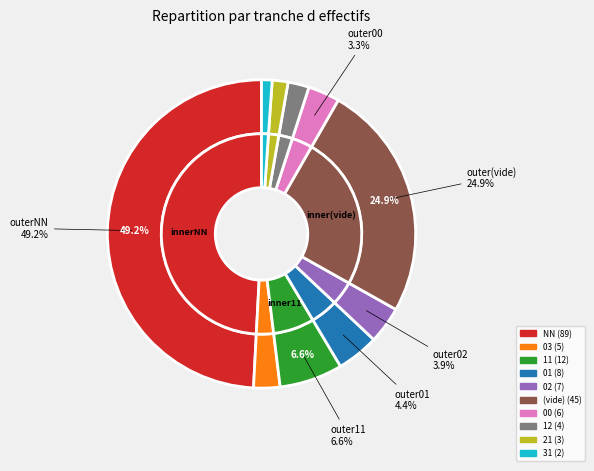

Is there a majority slice in this chart?

No